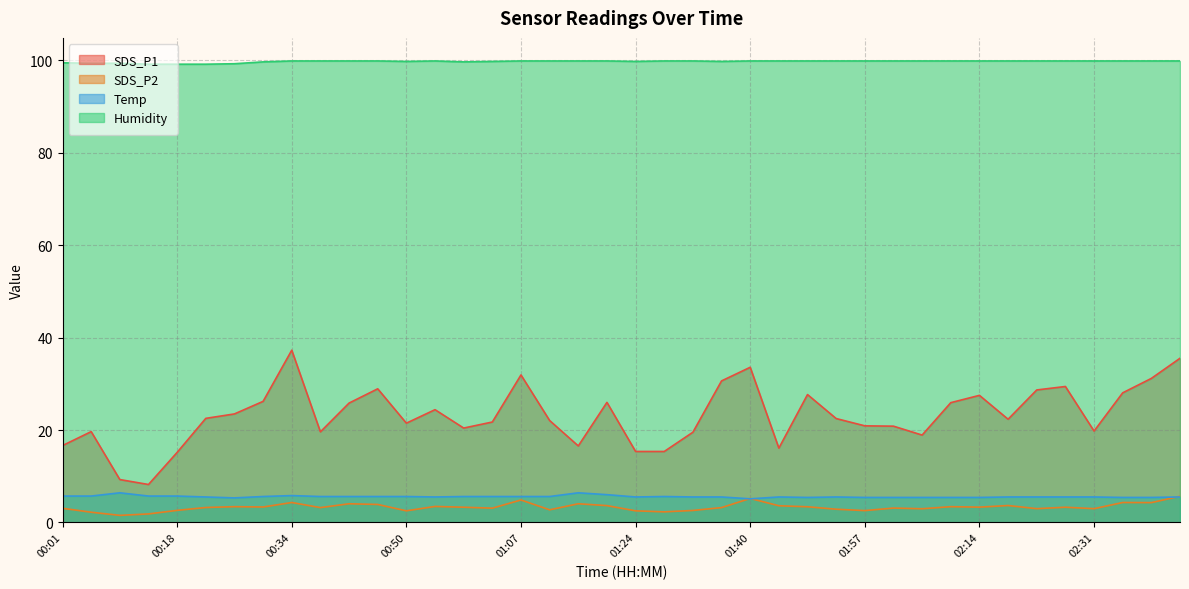

Which series has the widest spread of values?

SDS_P1